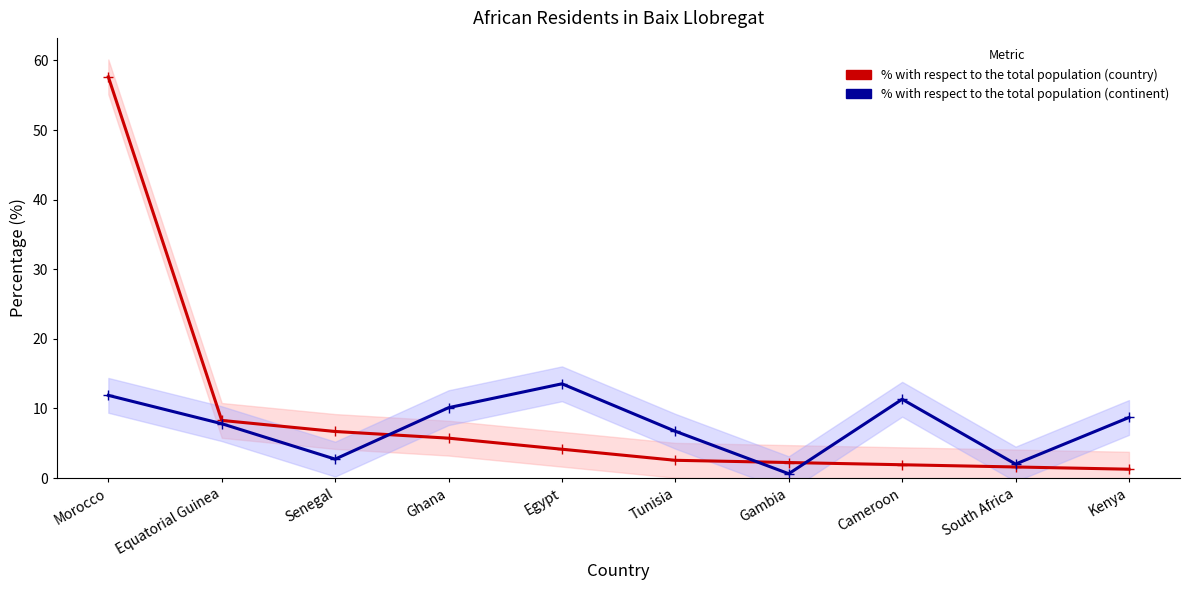

Which has a higher value, Tunisia or Ghana?

Ghana